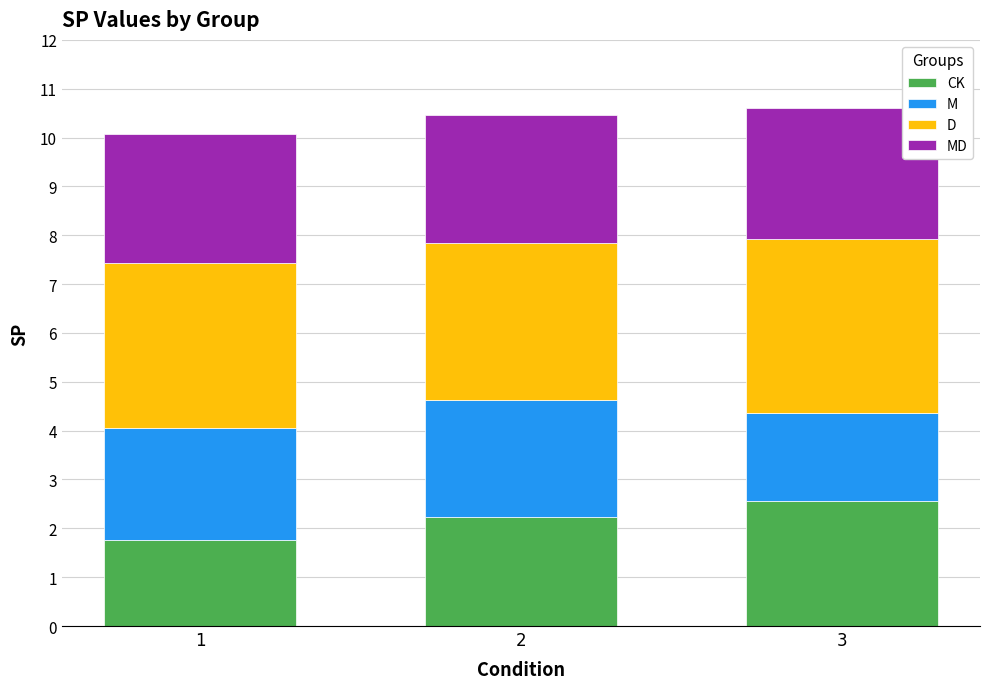

What is the total value across all series at 2?

10.5